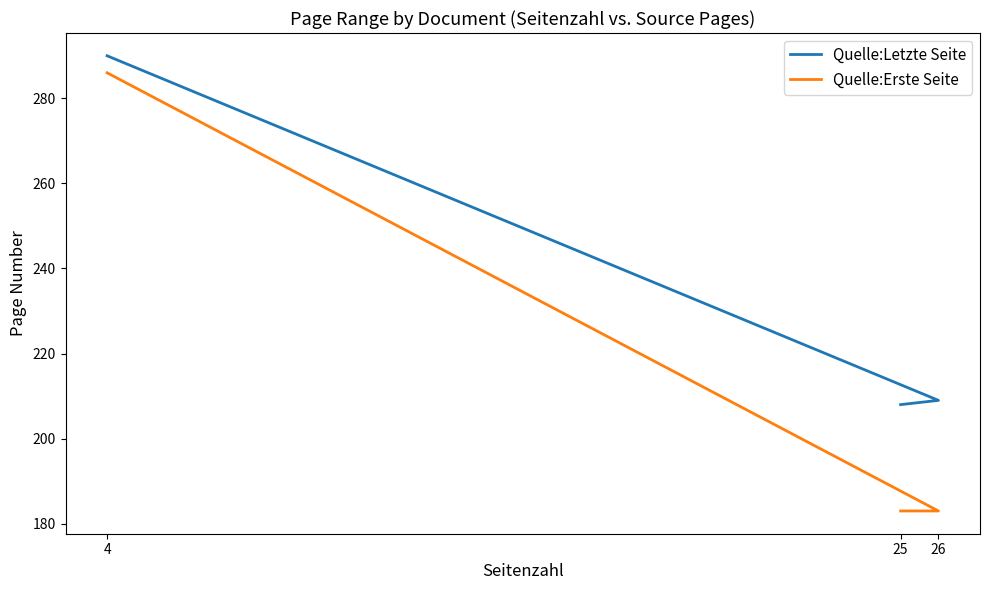

What is the value of the Quelle:Letzte Seite point at the 3rd from the left?

208